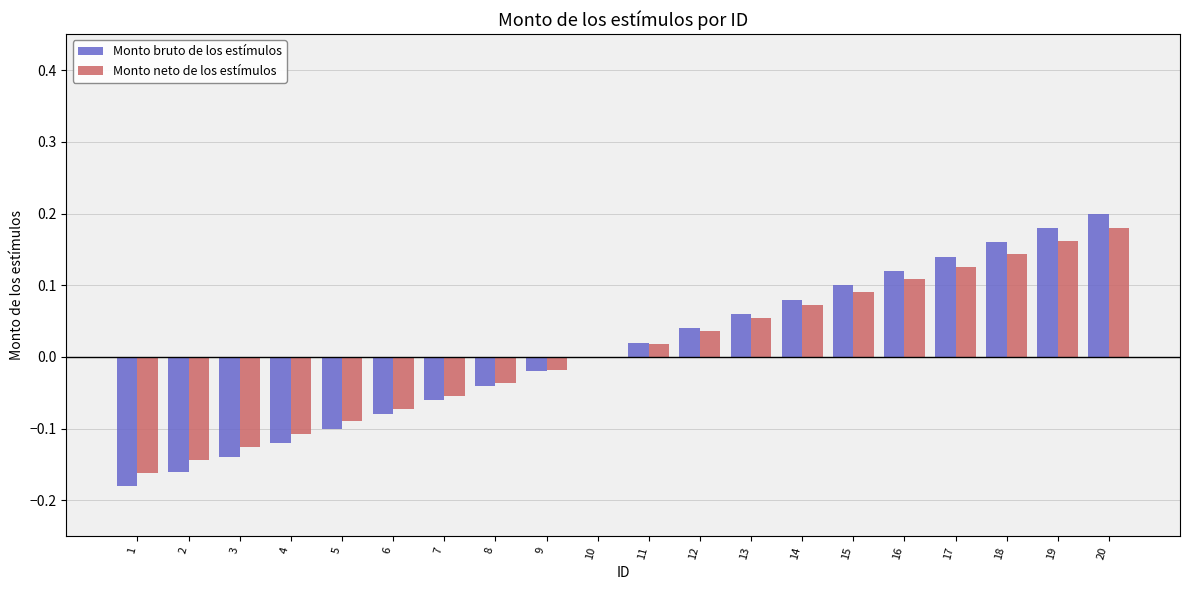

Between 8 and 11, which series saw the biggest shift?

Monto bruto de los estímulos